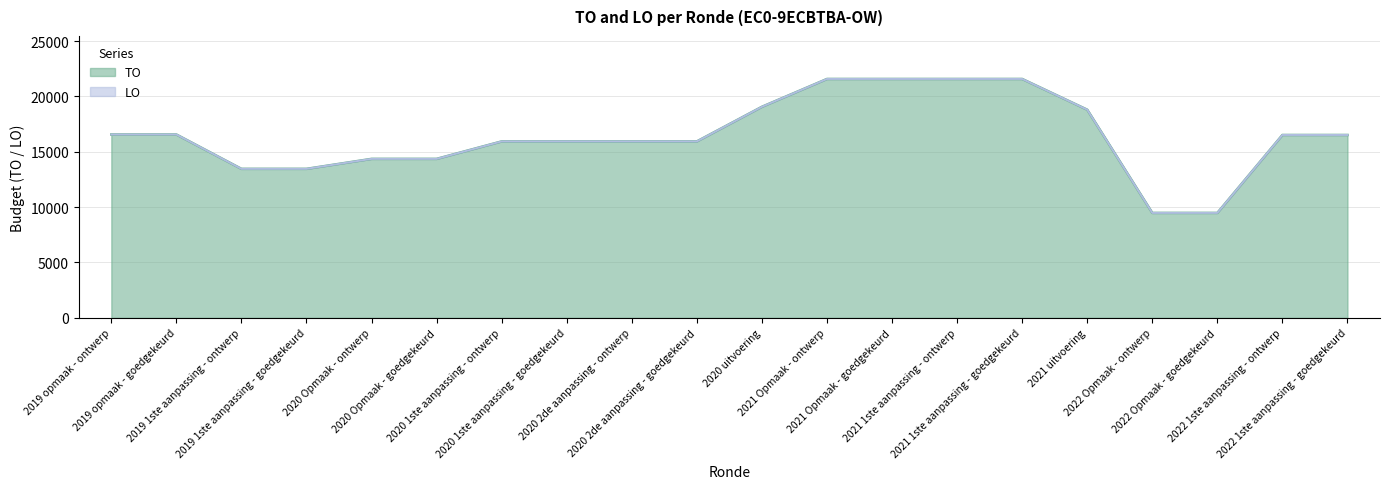

What is the label of the 3rd point from the right?

2022 Opmaak - goedgekeurd